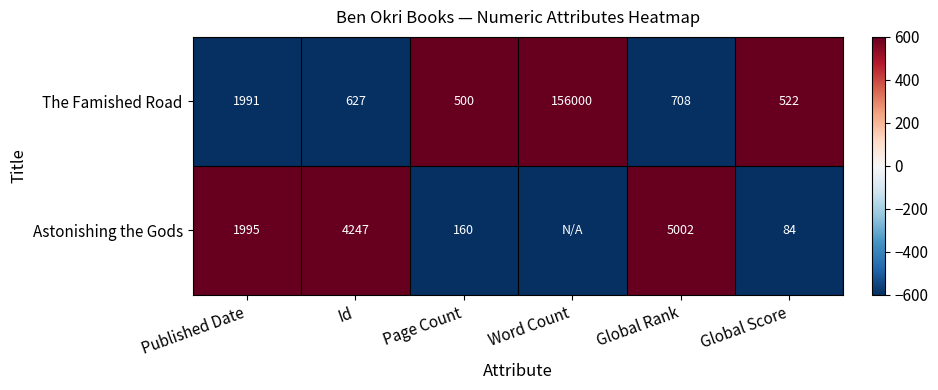

Which label corresponds to the largest value in the chart?

Page Count